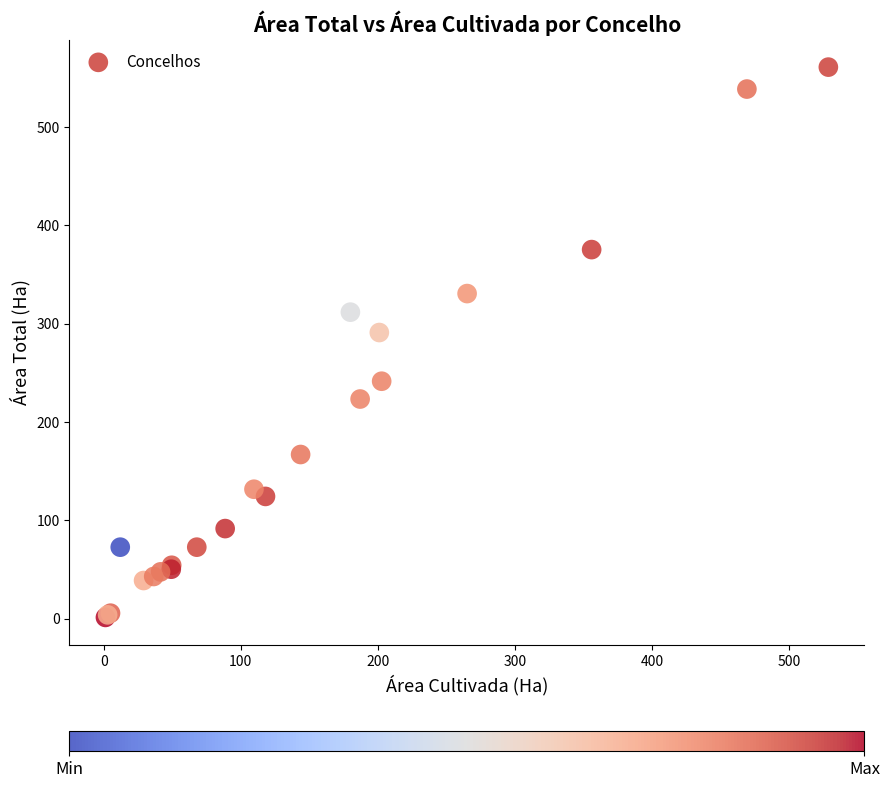

What Y value in the scatter plot is closest to 281?

290.9